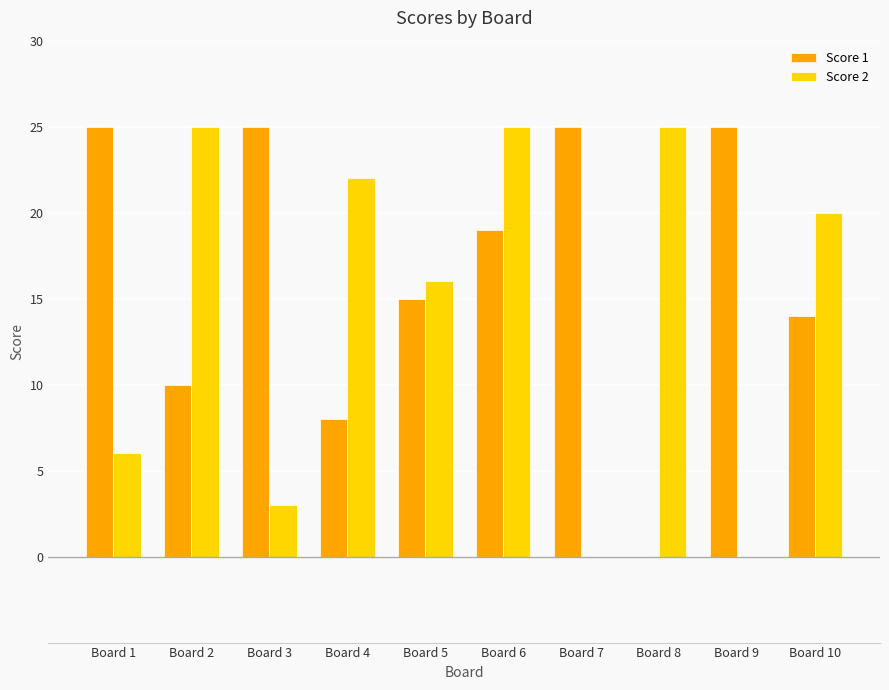

Is it true that Score 1 equals 10 at Board 2?

True